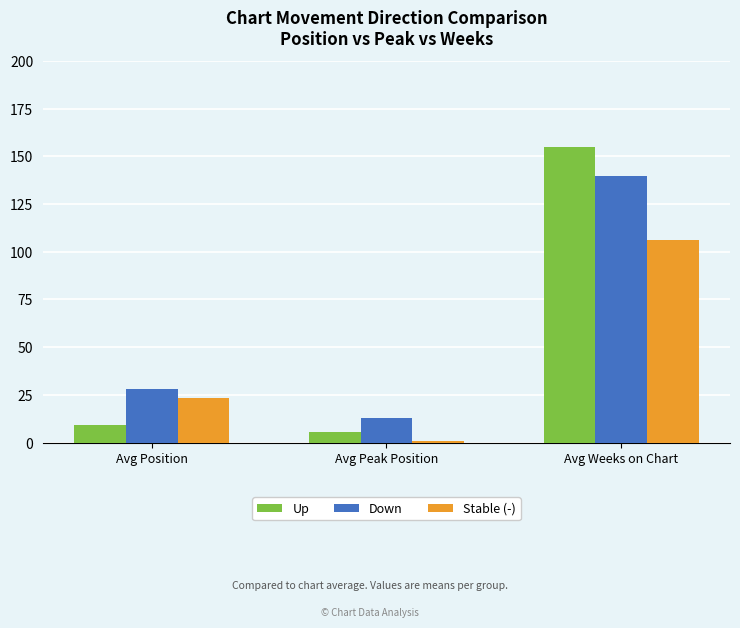

The value of Stable (-) at Avg Weeks on Chart is 146.7. True or false?

False